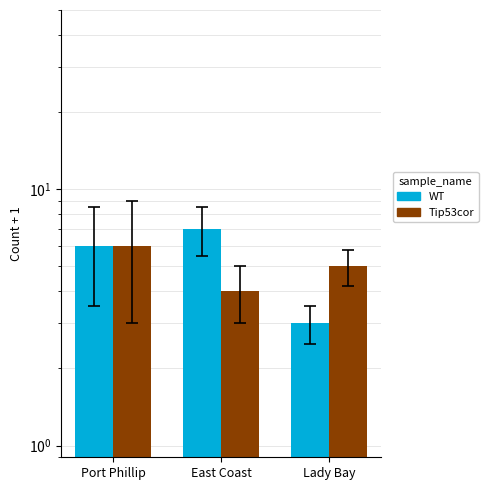

The value of WT at Port Phillip is 6. True or false?

True